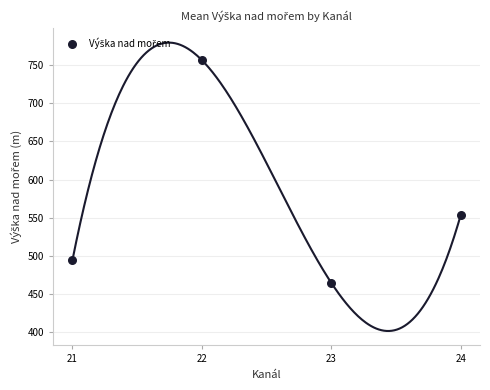

What Y value in the scatter plot is closest to 610?

553.0